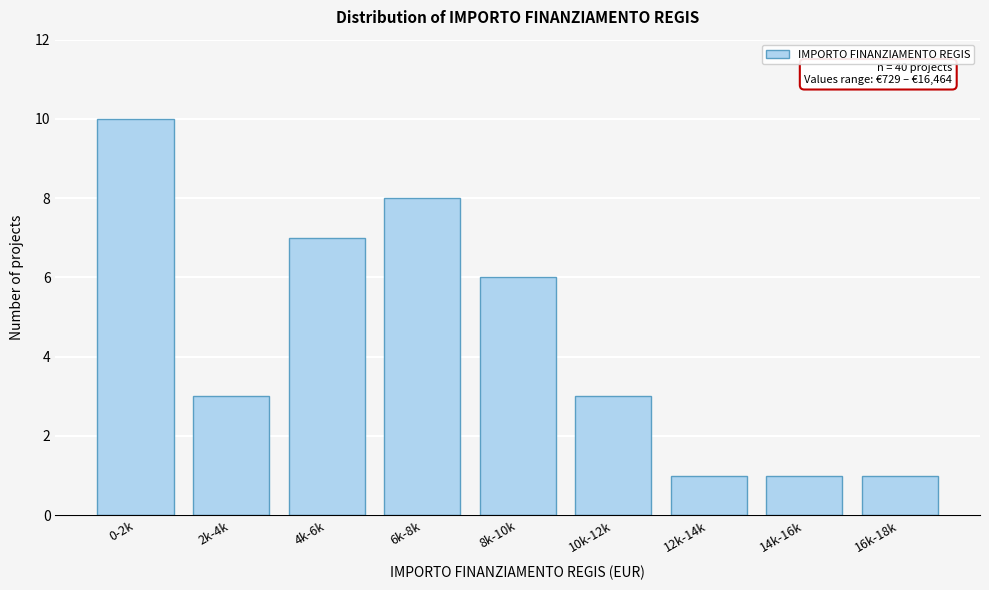

Reading left to right, extract all data points from this chart.

10	3	7	8	6	3	1	1	1